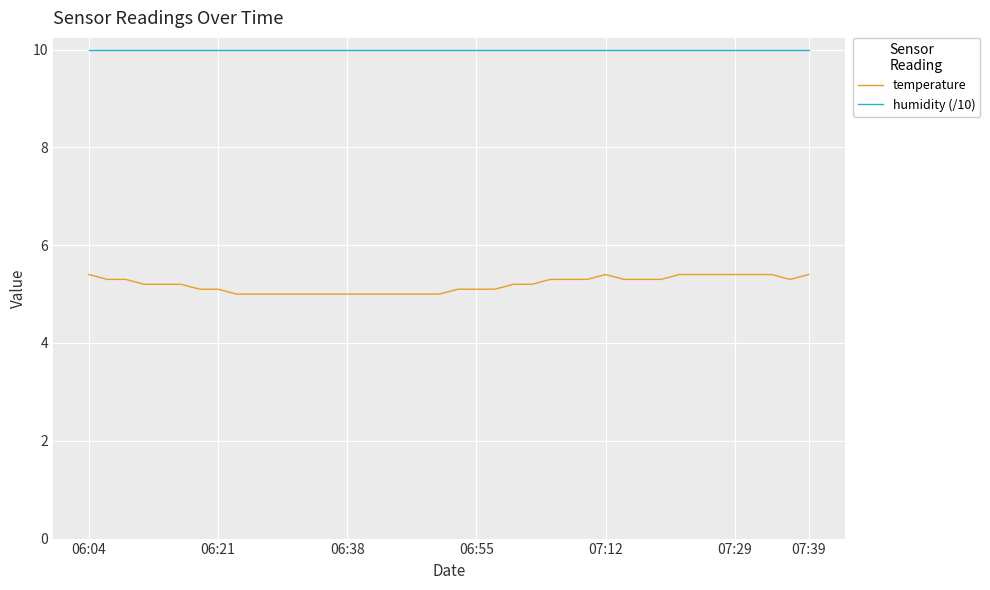

True or false: humidity (/10) and temperature cross at least once.

False